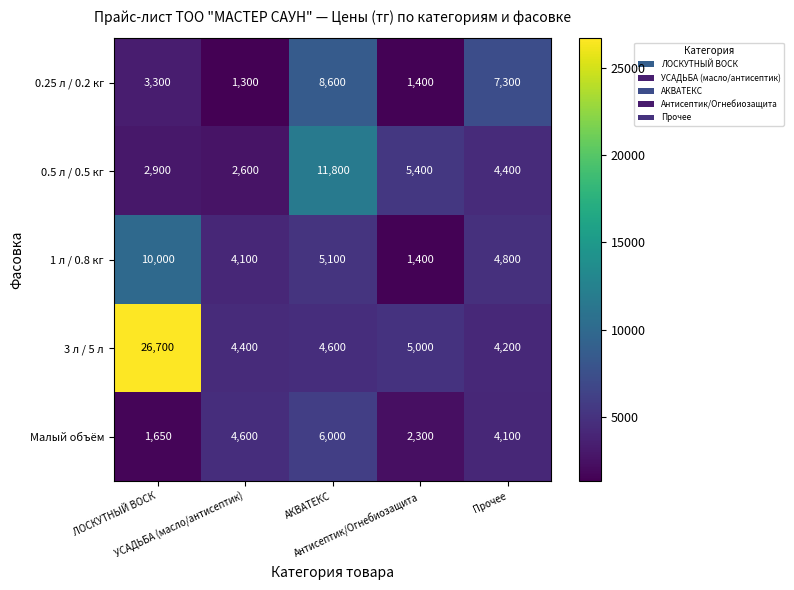

How many Малый объём values are between 2300 and 4600?

3